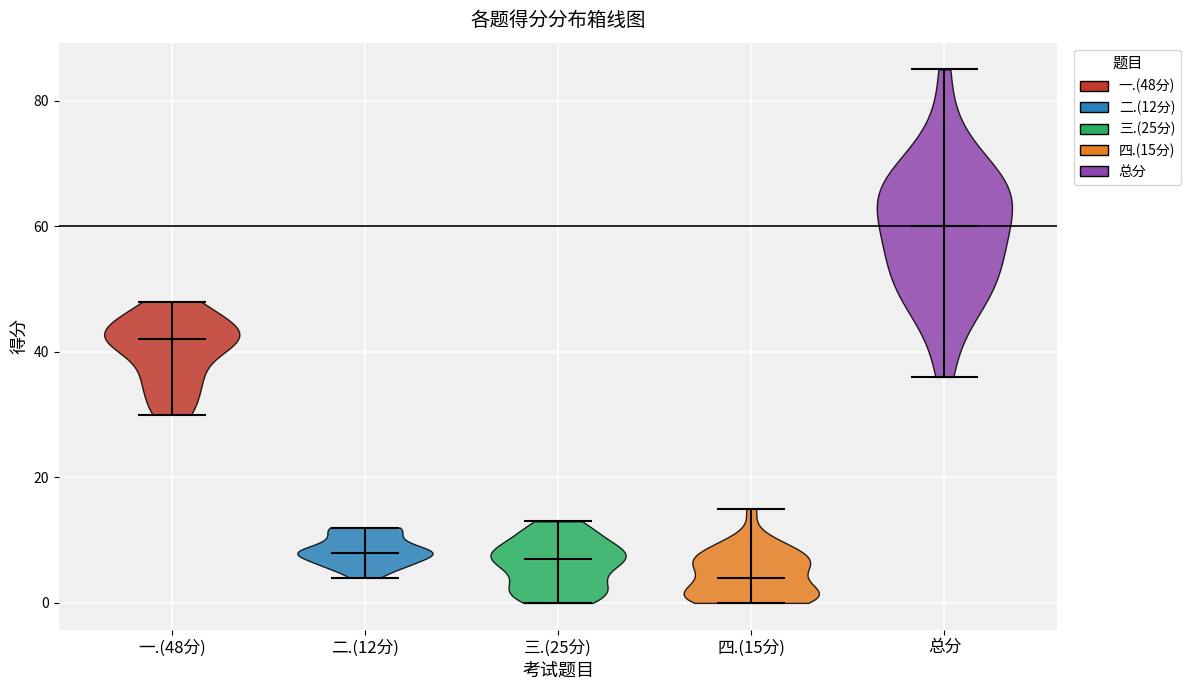

Reading left to right, read every violin against the y-axis: where its median line is, and the lowest and highest points it reaches. The values are not printed on the chart, so give them approximately, as read against the axis.

一.(48分): median line 42, lowest point 30, highest point 48
二.(12分): median line 8, lowest point 4, highest point 12
三.(25分): median line 8, lowest point 0, highest point 14
四.(15分): median line 4, lowest point 0, highest point 16
总分: median line 60, lowest point 36, highest point 86